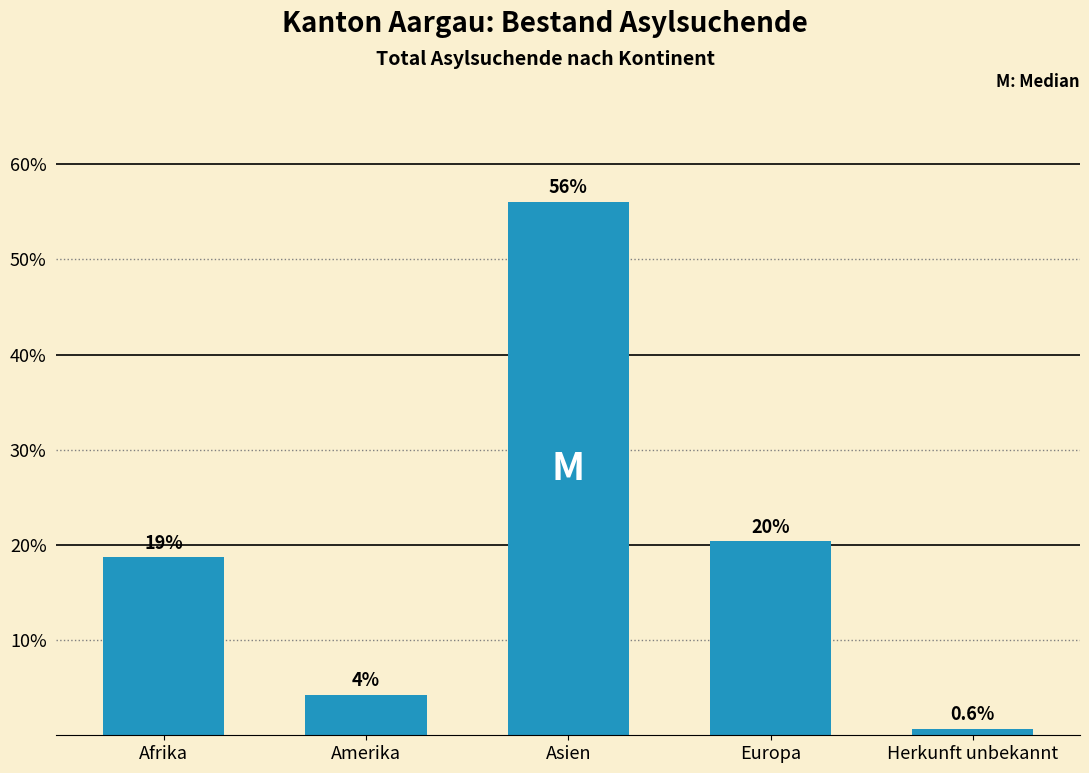

How many bars are there in total?

5